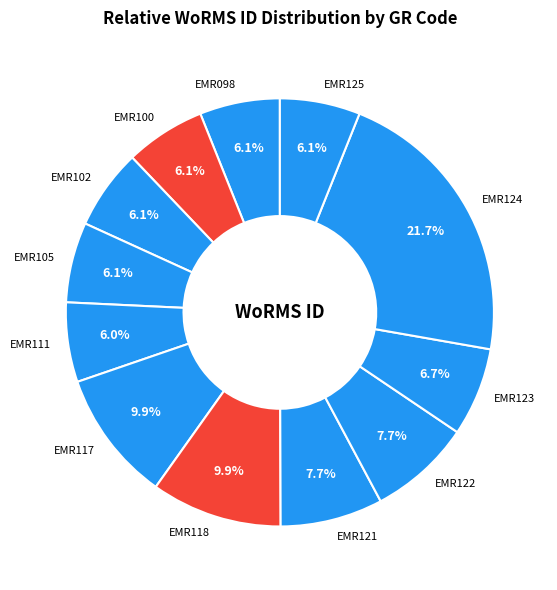

Which category has the biggest portion of the pie?

EMR124